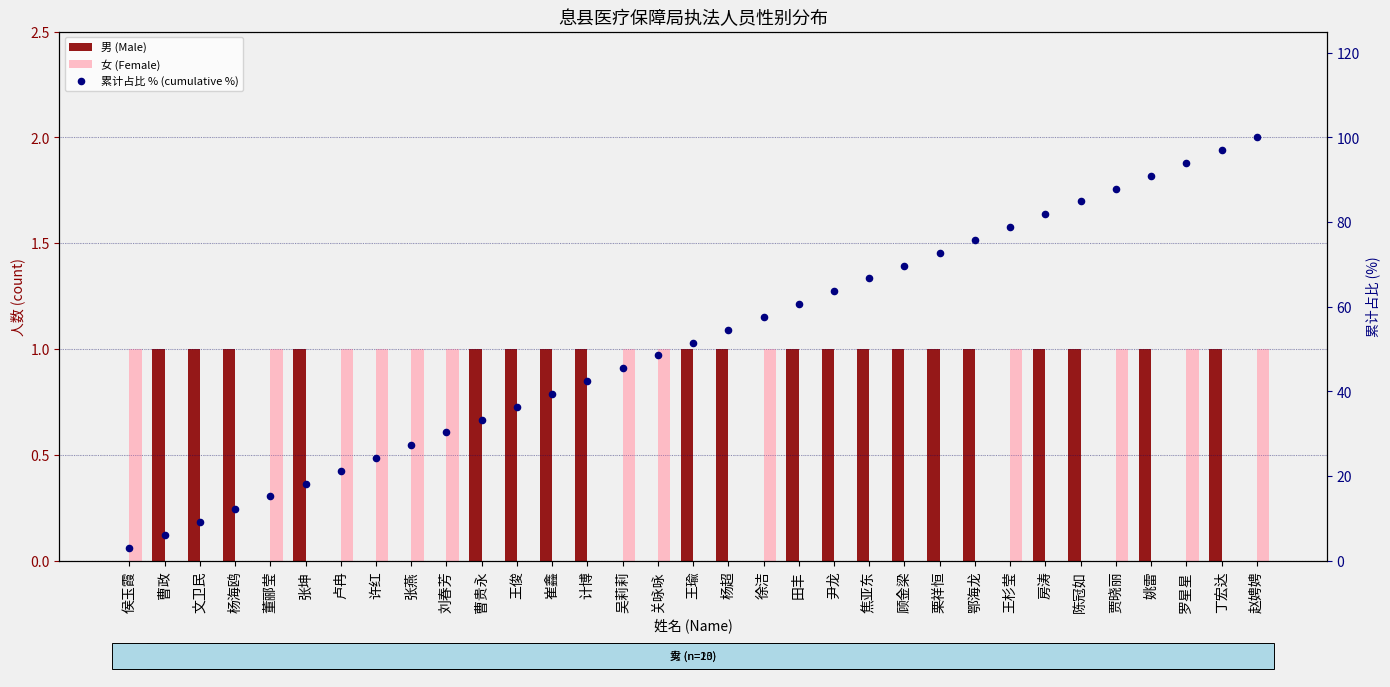

What is the total value across all series at 文卫民?

10.1